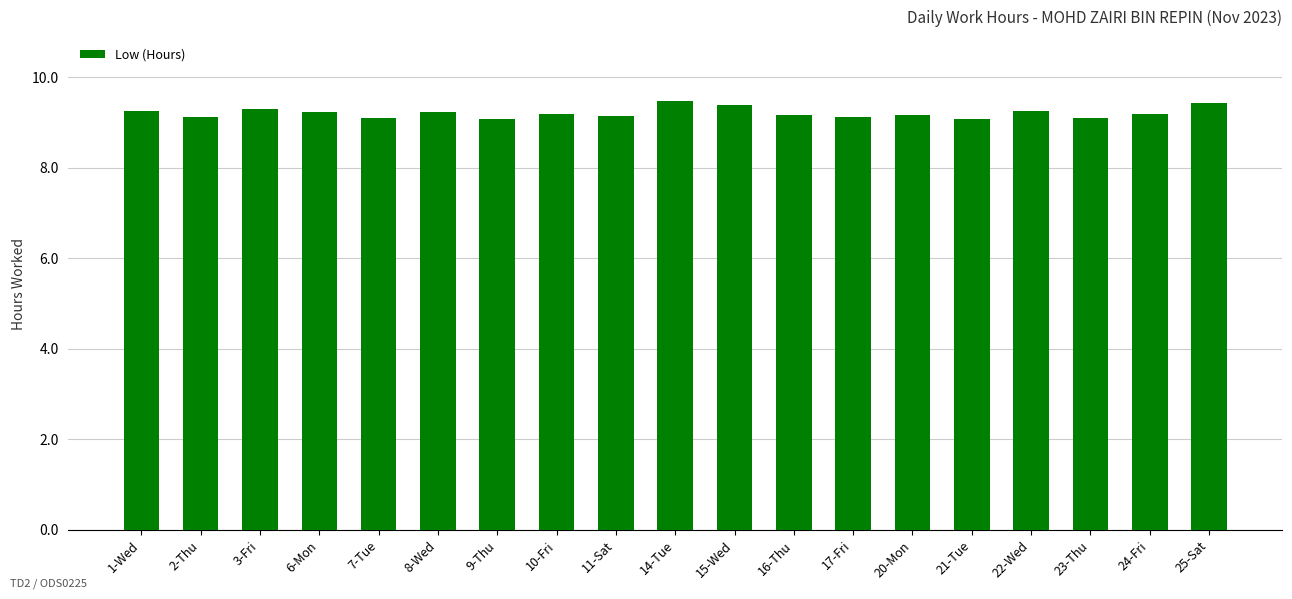

The chart shows a value of 4.7 at 24-Fri. True or false?

False